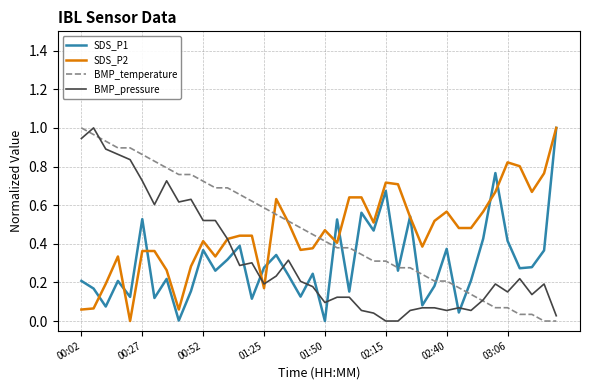

Does the chart display data point markers on the line(s)?

No